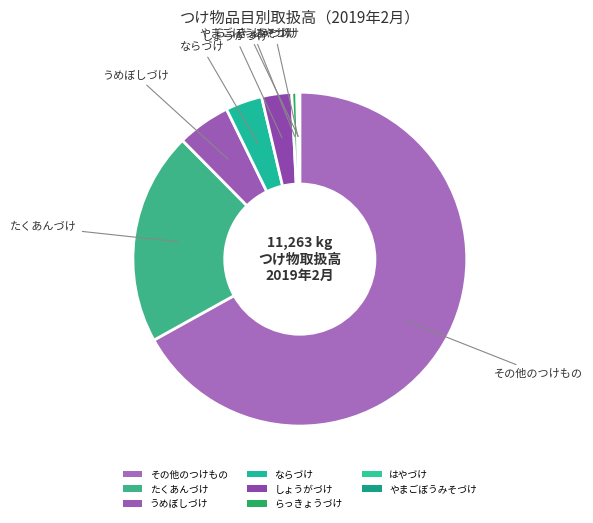

Does しょうがづけ account for over 50% of the chart?

No